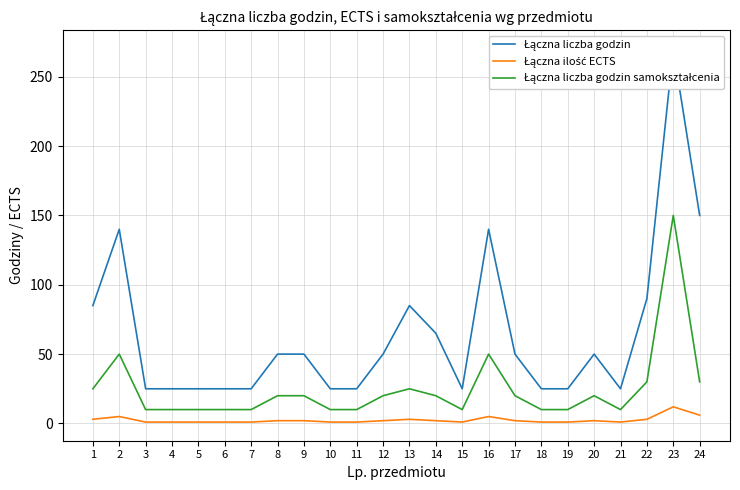

Which label corresponds to the largest value in the chart?

23